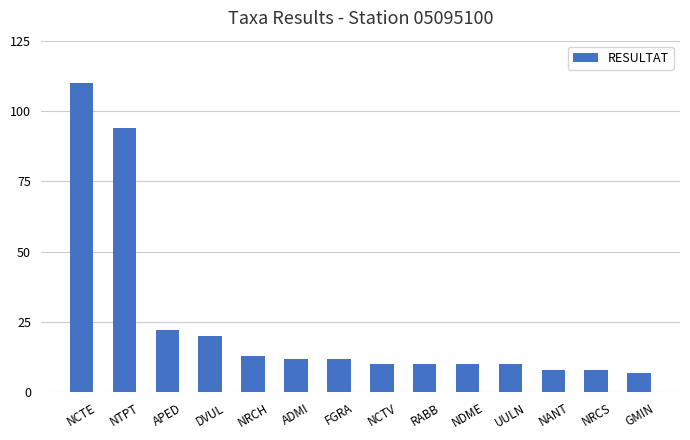

What is the difference between the second highest and minimum values?

87